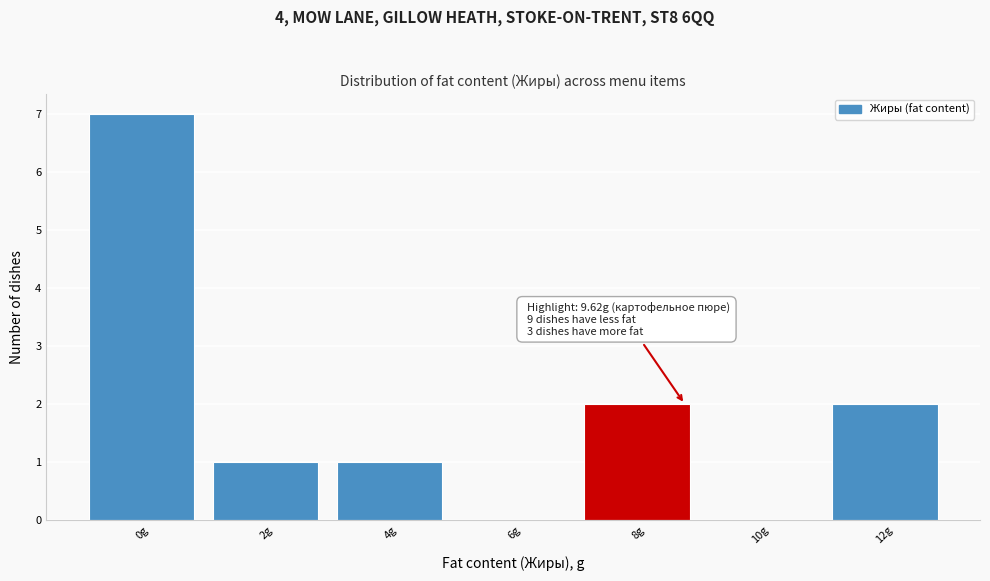

Reading left to right, extract all data points from this chart.

0g=7	2g=1	4g=1	6g=0	8g=2	10g=0	12g=2